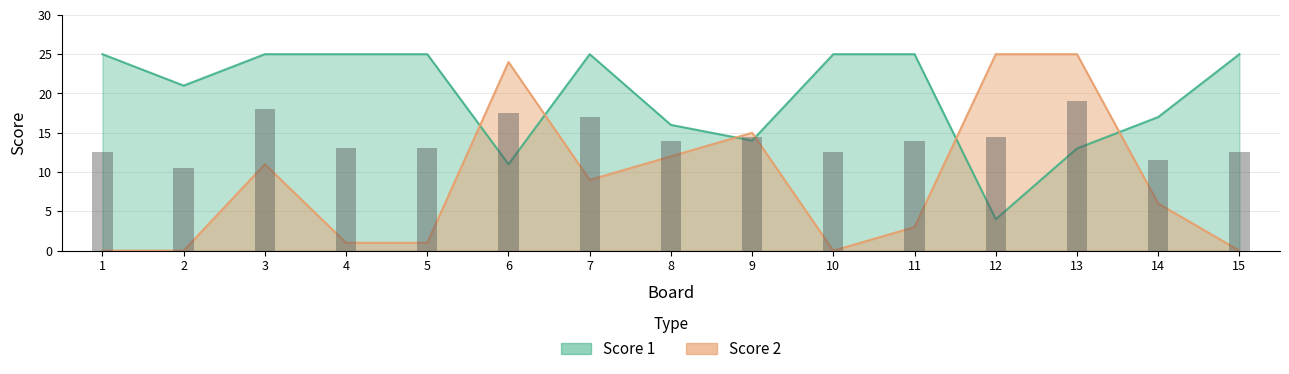

Which series changed the most between 1 and 11?

Score 2